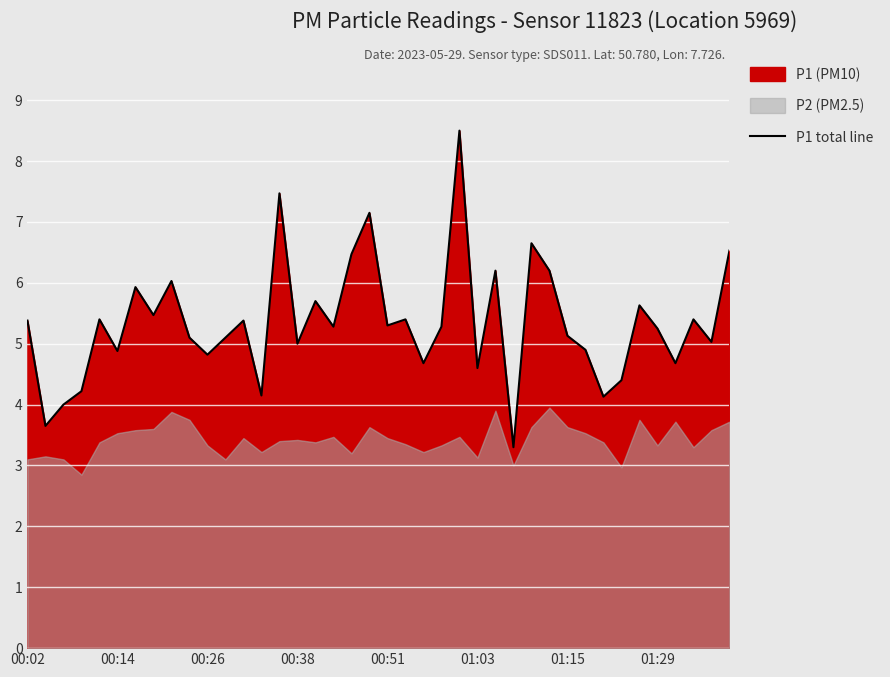

What is the value of the 12th point from the left?

5.1